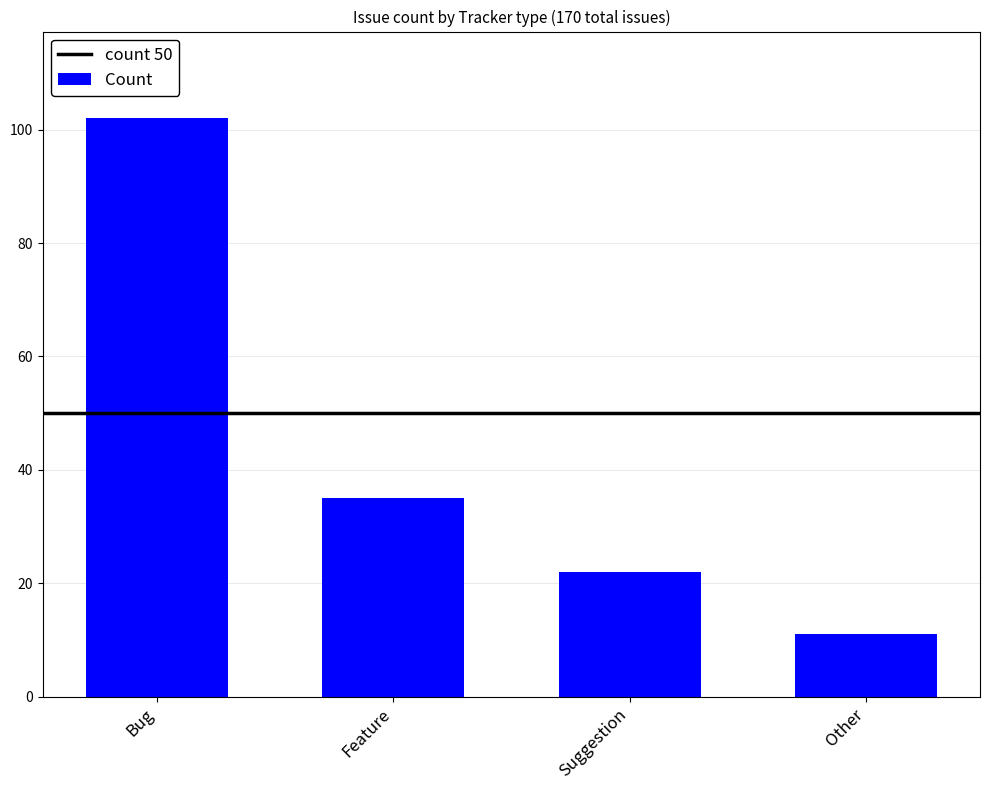

What is the change in value from Suggestion to Other?

-11